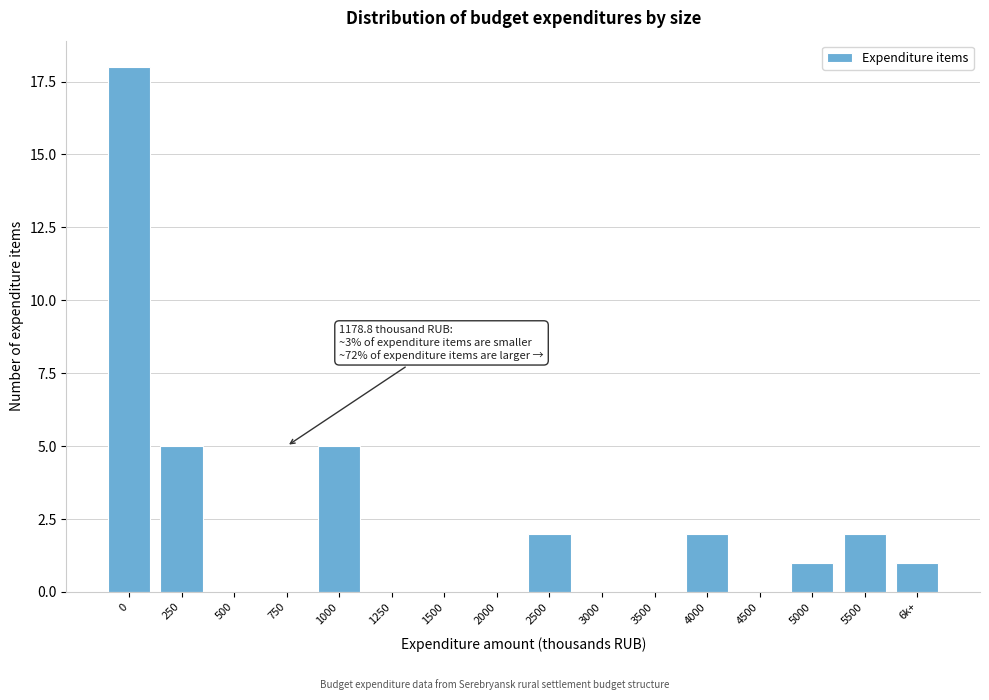

Reading left to right, extract all data points from this chart.

0=18	250=5	500=0	750=0	1000=5	1250=0	1500=0	2000=0	2500=2	3000=0	3500=0	4000=2	4500=0	5000=1	5500=2	6k+=1